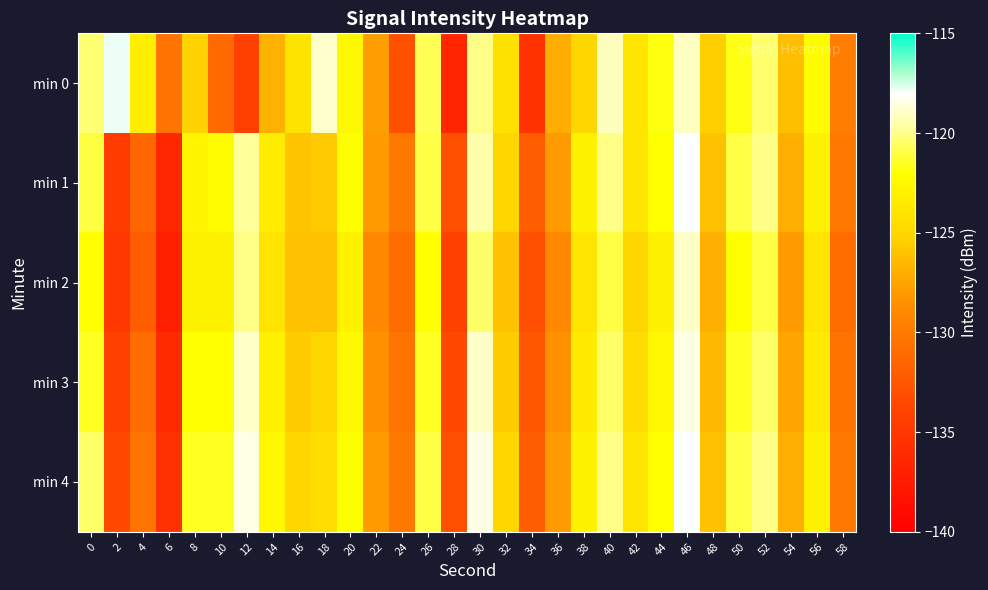

What is the total value across all series at 56?

-615.8